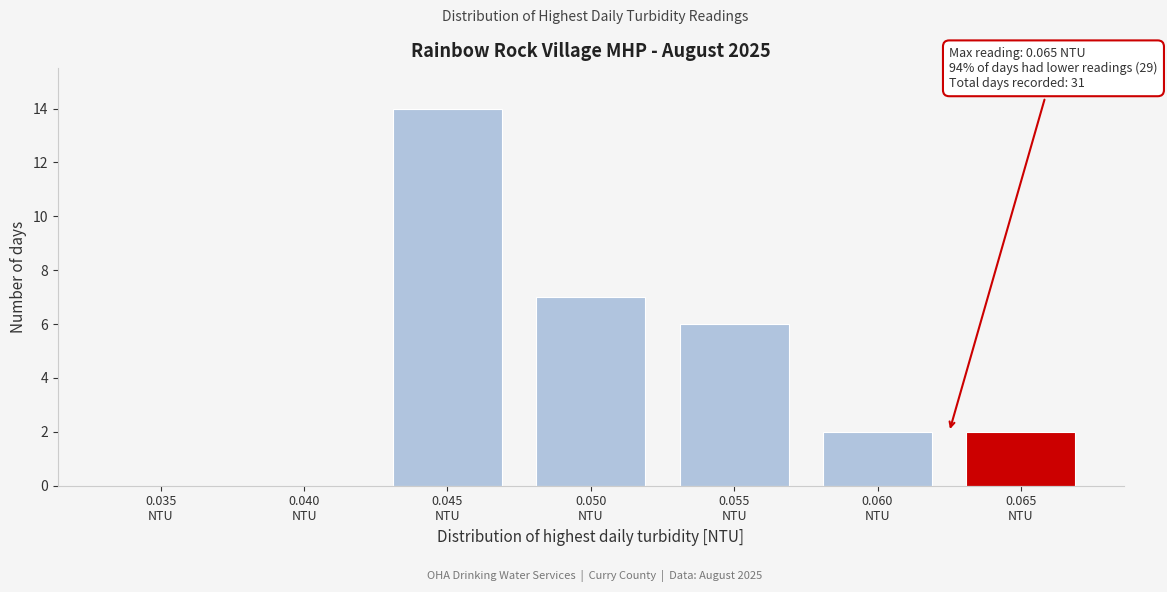

What is the greatest value displayed?

14